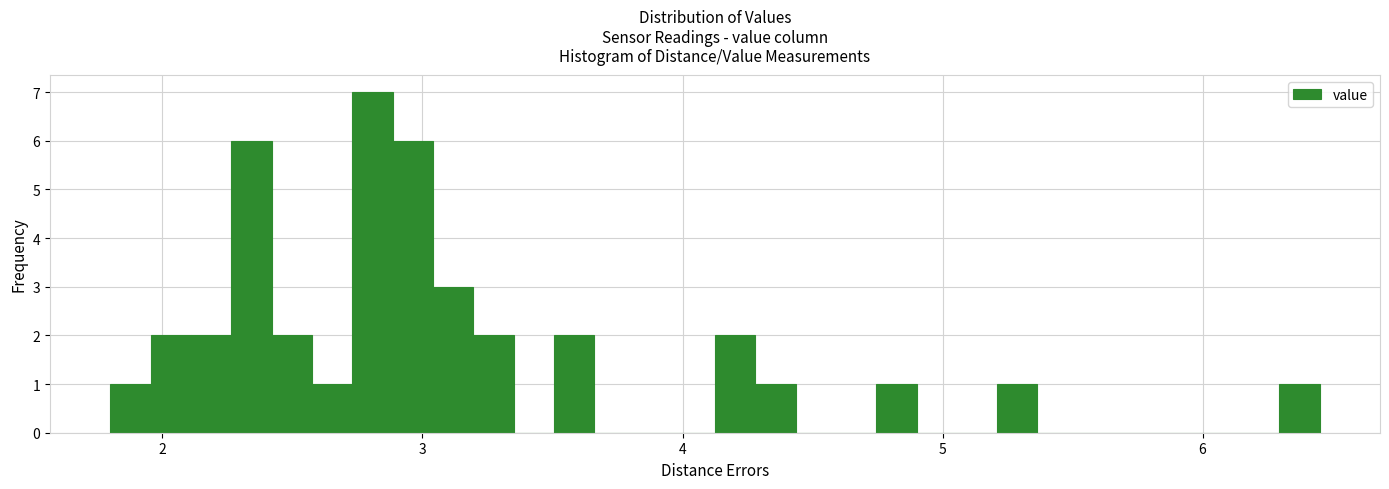

Read against the x-axis, roughly where is the centre of the tallest bar?

2.8